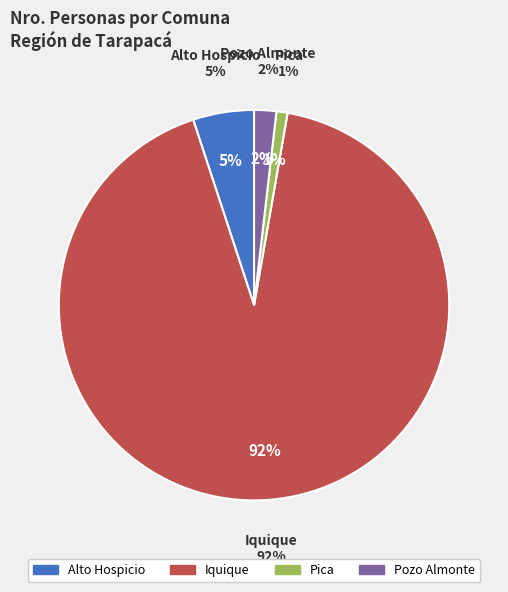

The Iquique slice represents 92% of the pie. True or false?

True